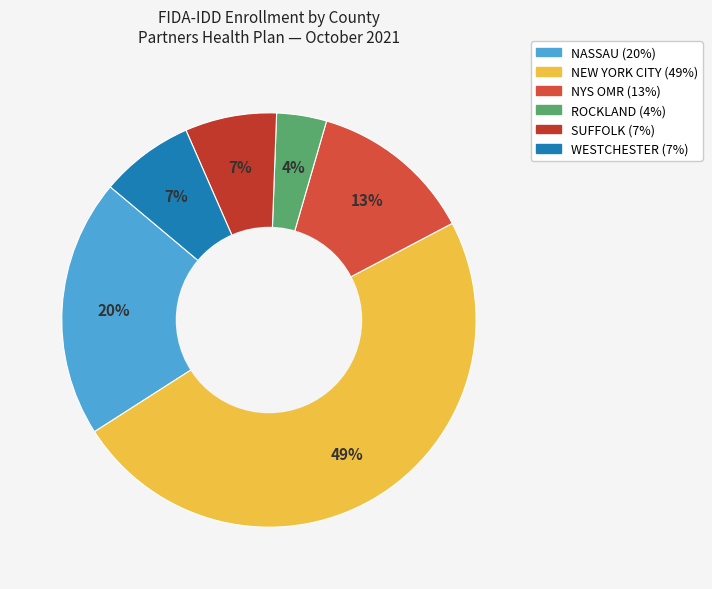

True or false: NEW YORK CITY accounts for 49% of the total.

True